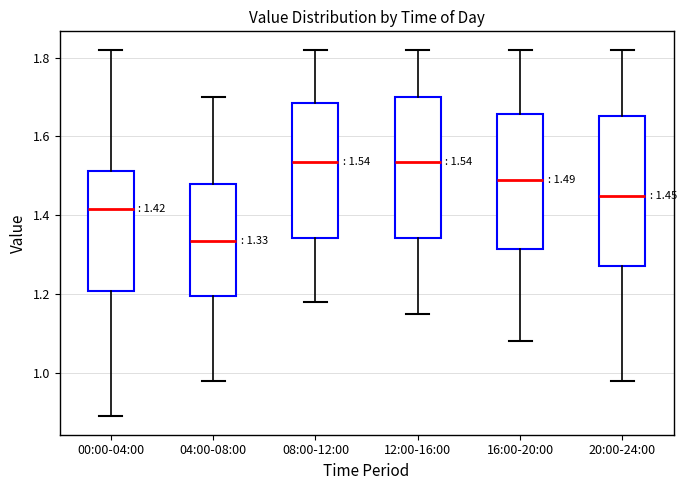

Which box is the tallest, from its lower edge to its upper edge?

20:00-24:00